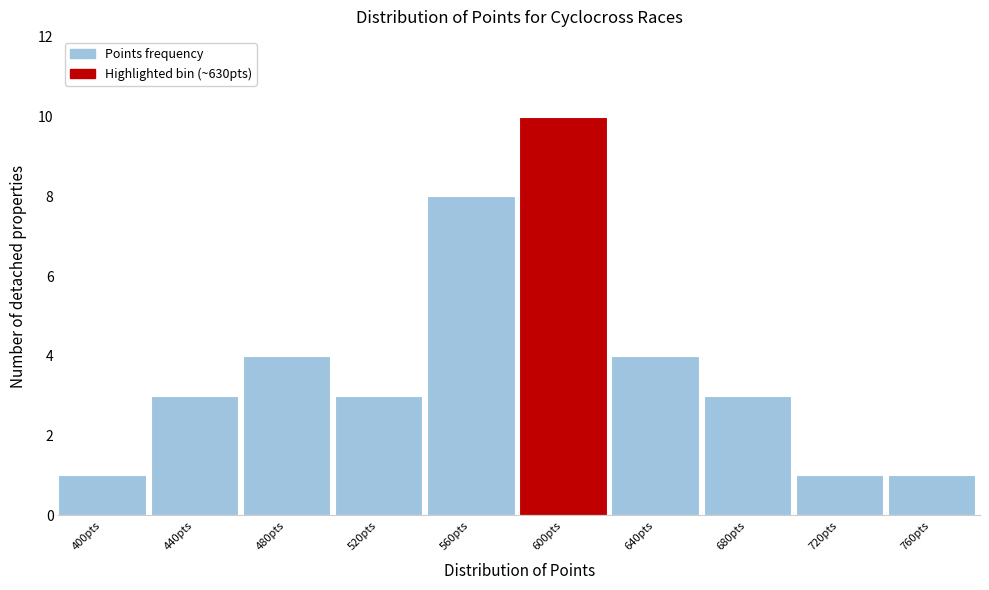

Reading right to left, extract all data points from this chart.

1	1	3	4	10	8	3	4	3	1